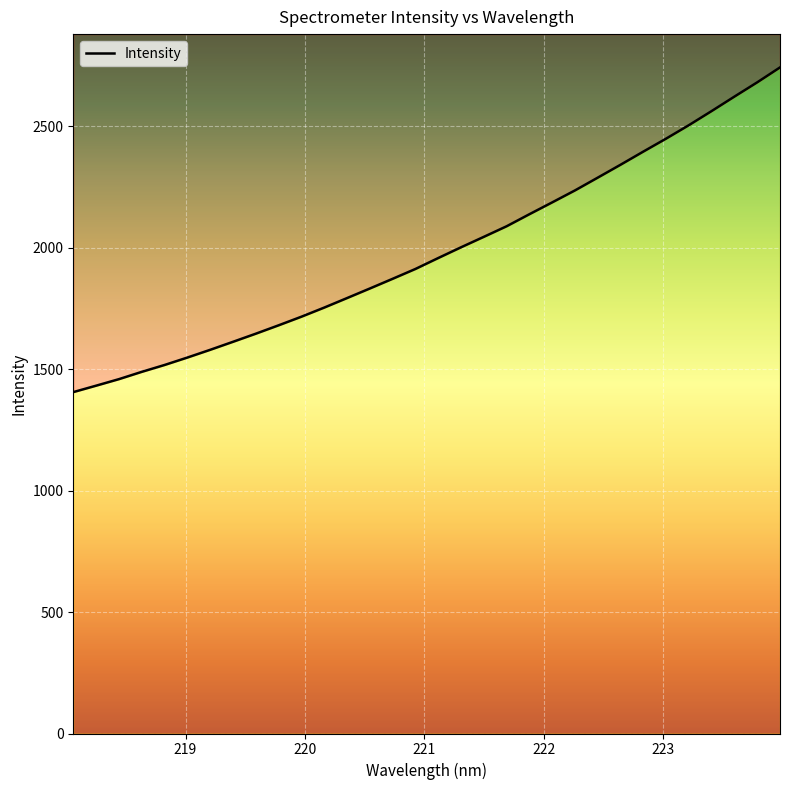

What is the value of the 7th point from the left?

1579.8